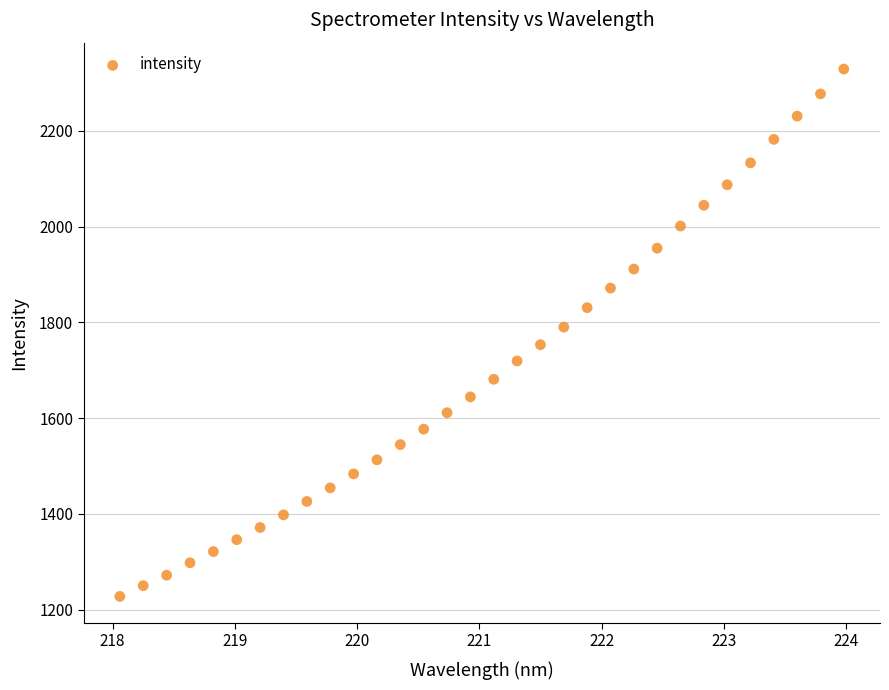

What is the range of Y values (max minus min)?

1101.7